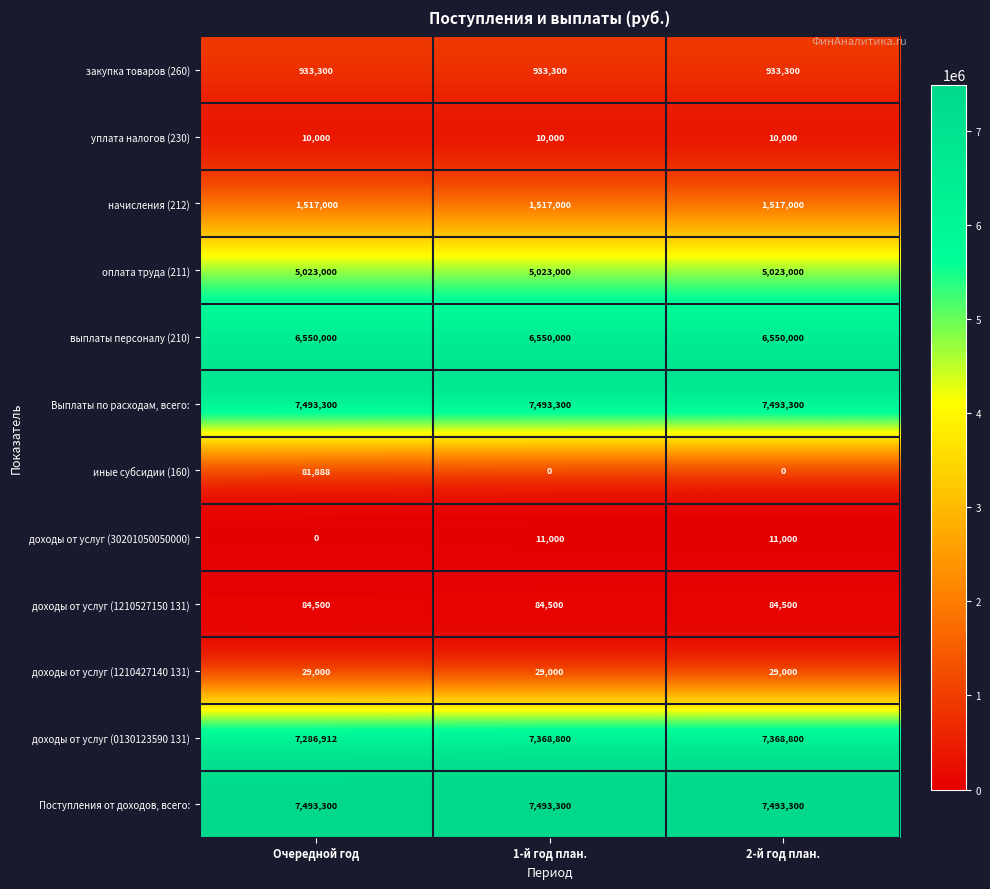

What is the approximate value of оплата труда (211) at 1-й год план.?

5023000